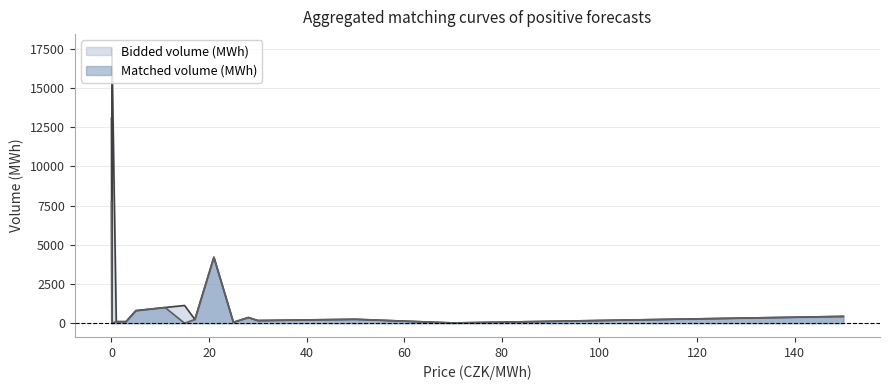

True or false: Bidded volume (MWh) and Matched volume (MWh) cross at least once.

False